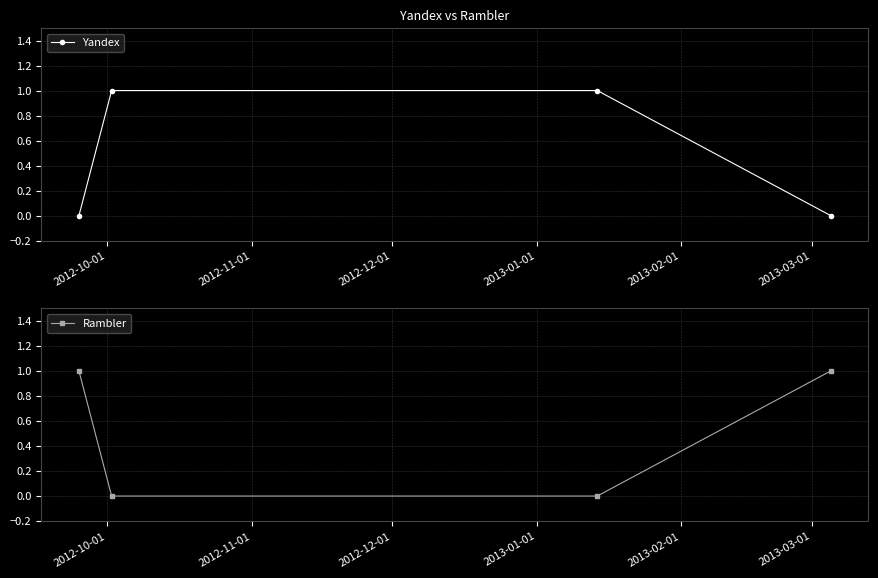

What is the difference between the second highest and second lowest values in the Rambler series?

1